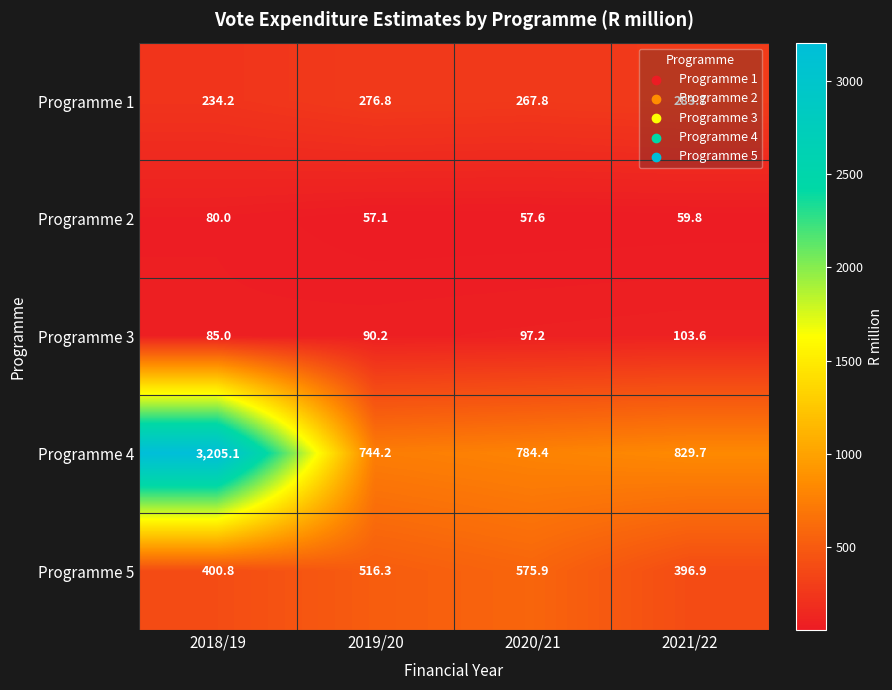

True or false: Programme 4 has a value of 446.0 at 2019/20.

False